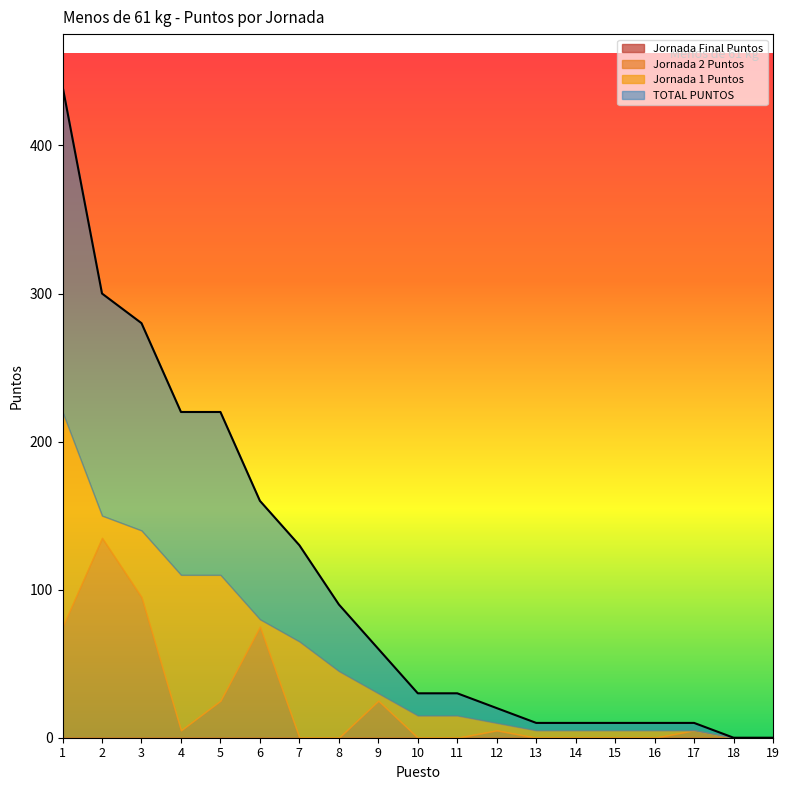

At how many categories does at least one series exceed 0?

17